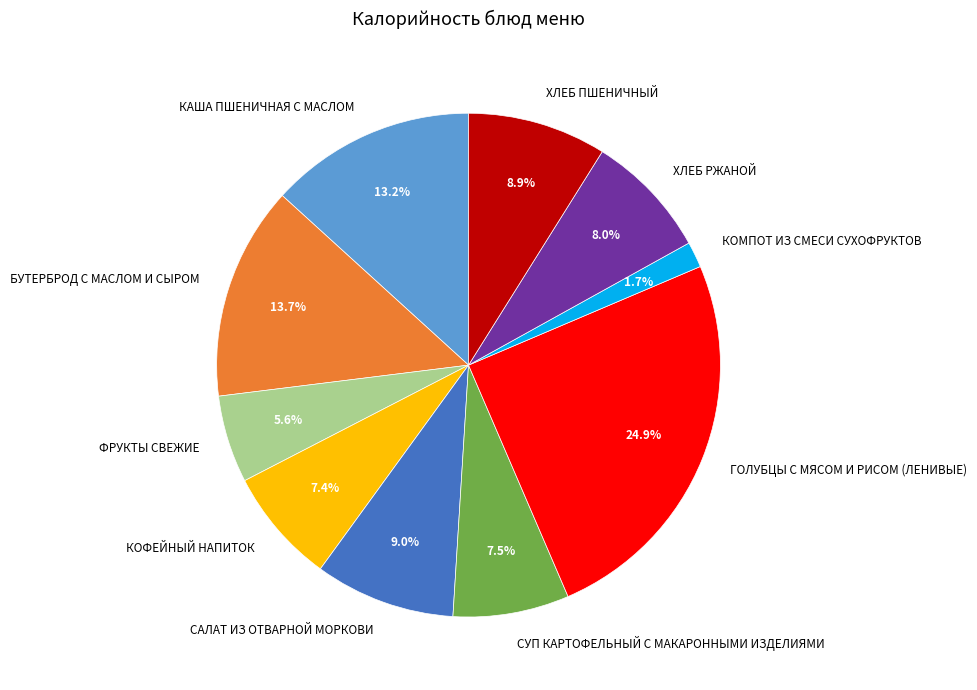

What percentage is the САЛАТ ИЗ ОТВАРНОЙ МОРКОВИ slice, to the nearest percent?

9%